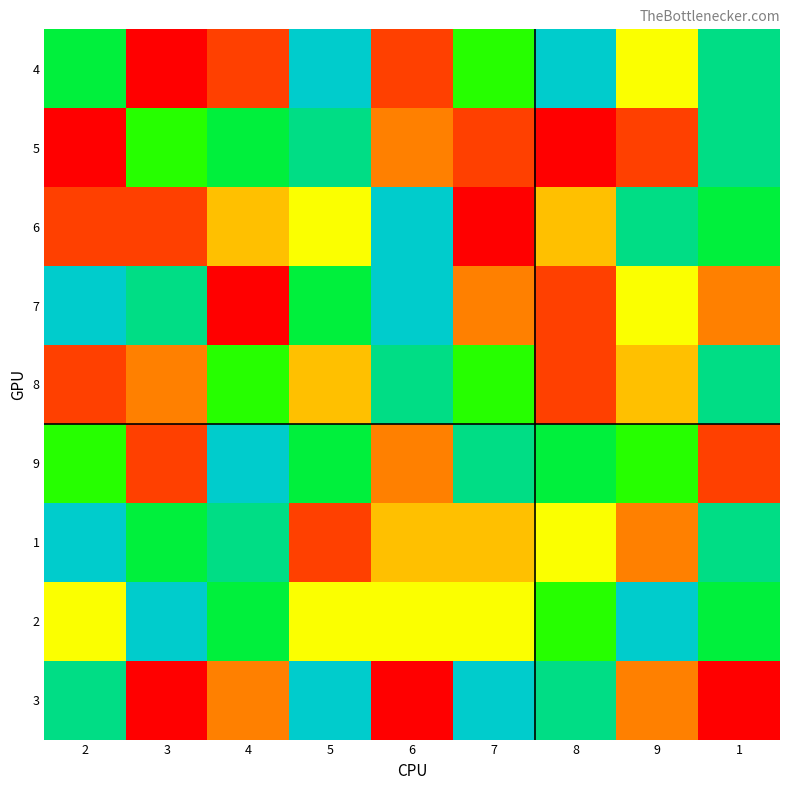

Rank the series by their maximum value, from lowest to highest.

5, 8, 4, 6, 7, 9, 1, 2, 3